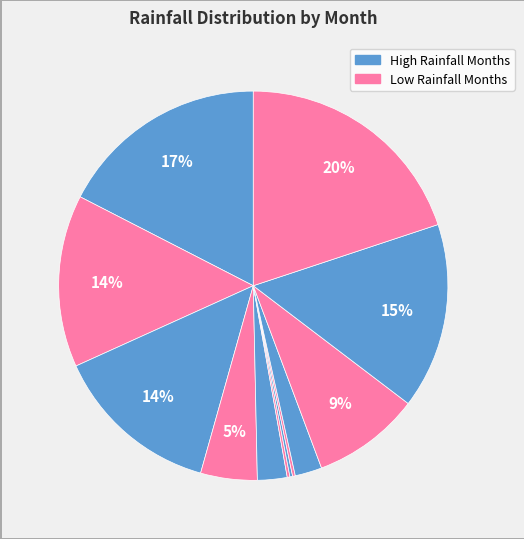

Which category has the smallest portion of the pie?

Jun